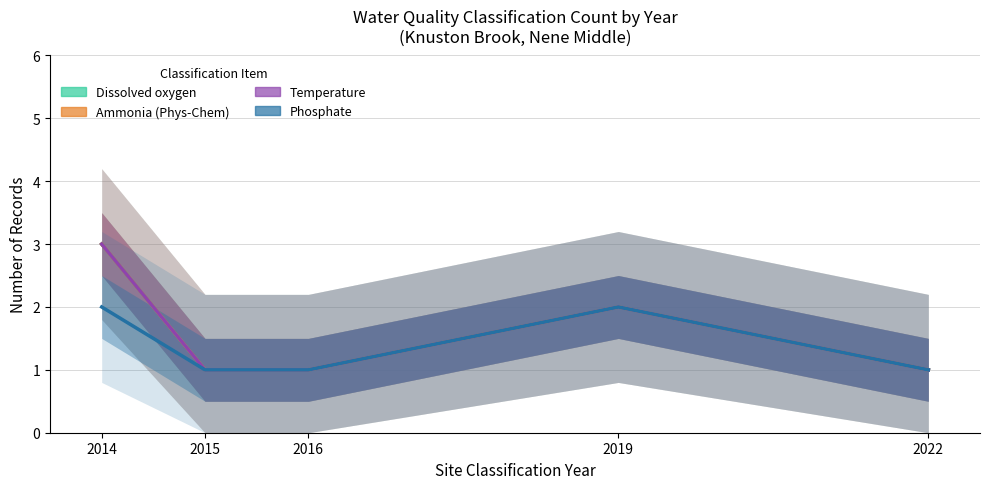

Read the Dissolved oxygen value at 2015.

1